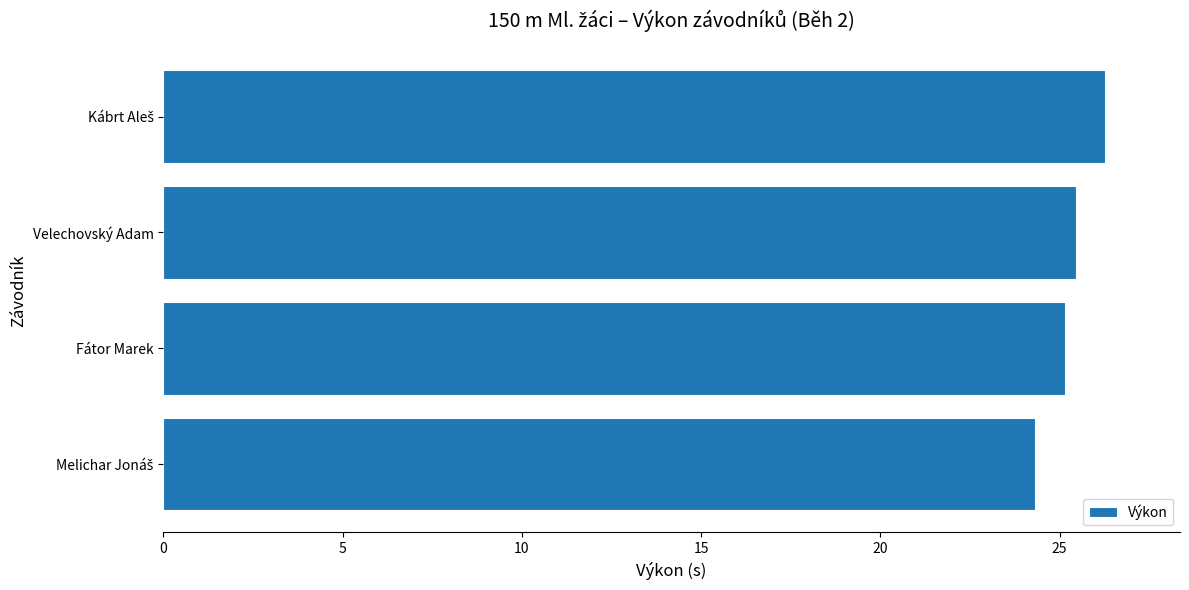

Reading top to bottom, list all the values displayed in this chart.

26.3	25.5	25.2	24.3